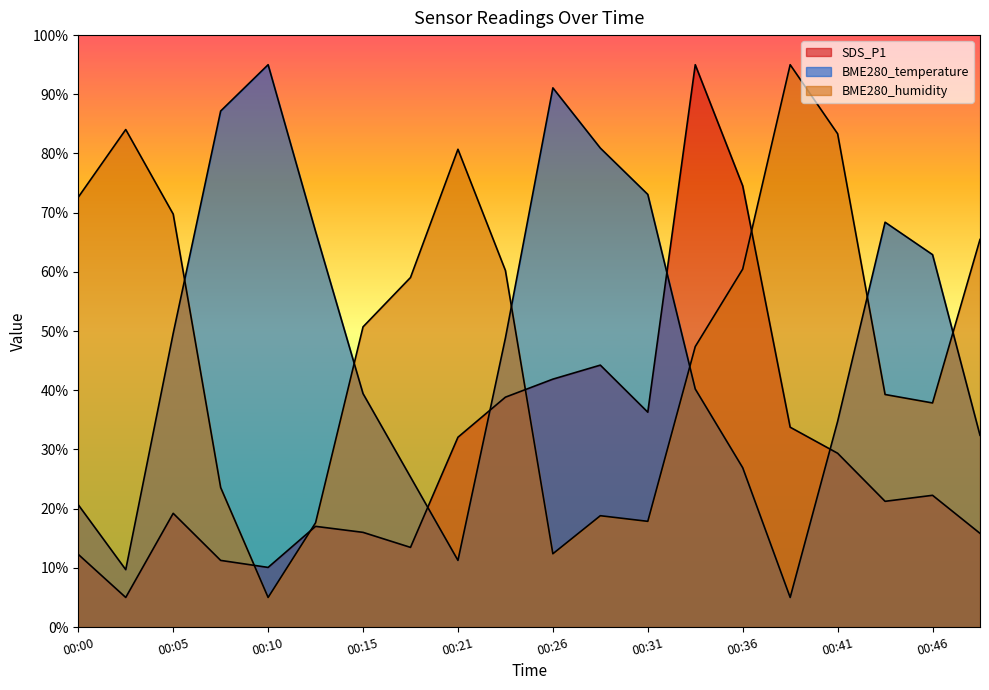

What is the difference between the second highest and second lowest values in the SDS_P1 series?

64.5